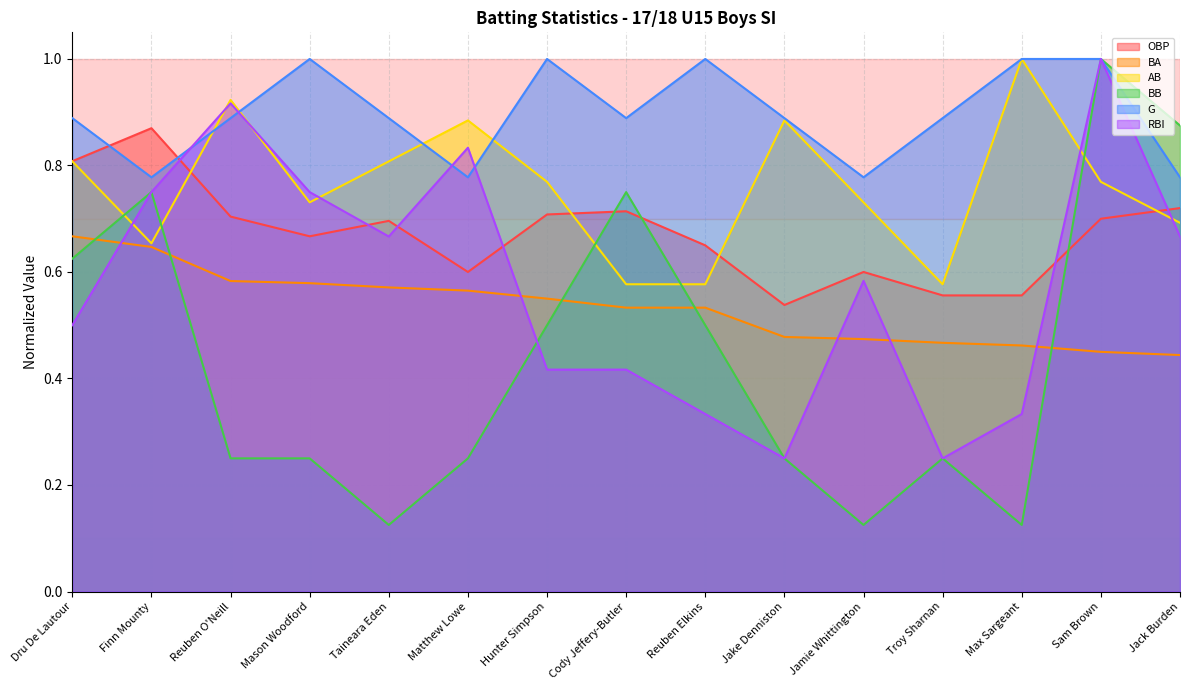

At which category is the sum across all series the highest?

Sam Brown